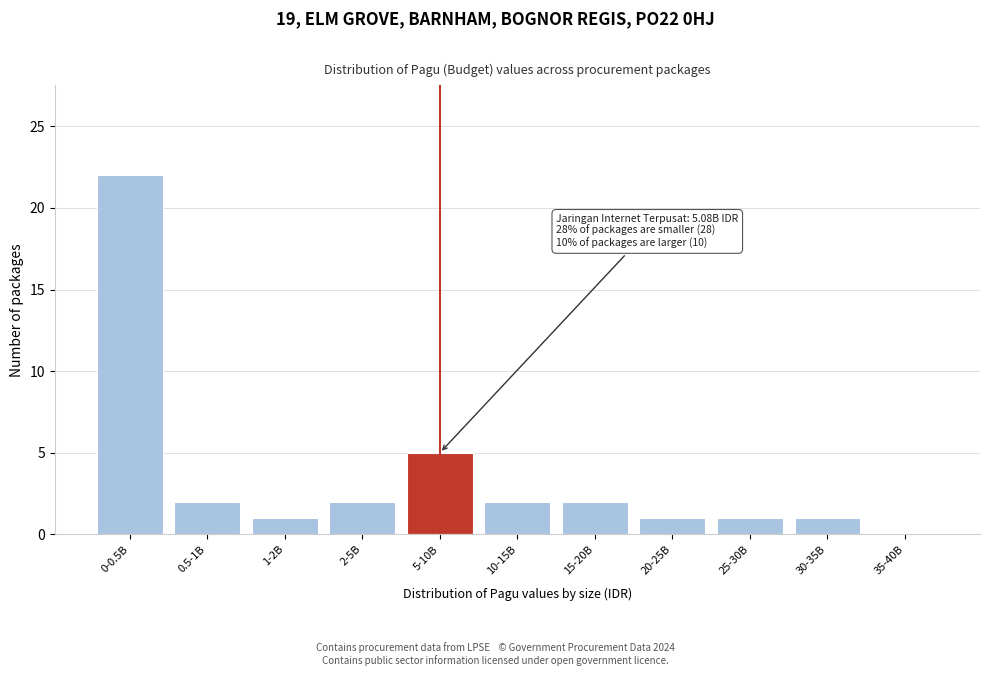

Reading left to right, extract all data points from this chart.

0-0.5B=22	0.5-1B=2	1-2B=1	2-5B=2	5-10B=5	10-15B=2	15-20B=2	20-25B=1	25-30B=1	30-35B=1	35-40B=0